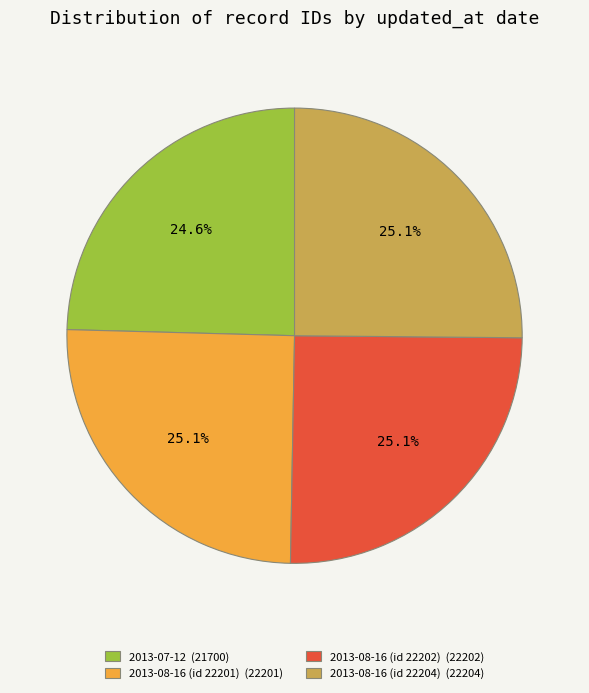

To the nearest percent, what percentage of the pie is 2013-08-16 (id 22204)?

25%